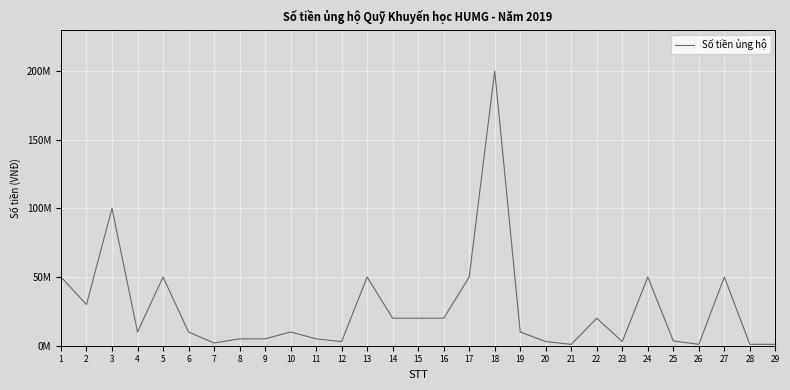

Does the chart display data point markers on the line(s)?

No